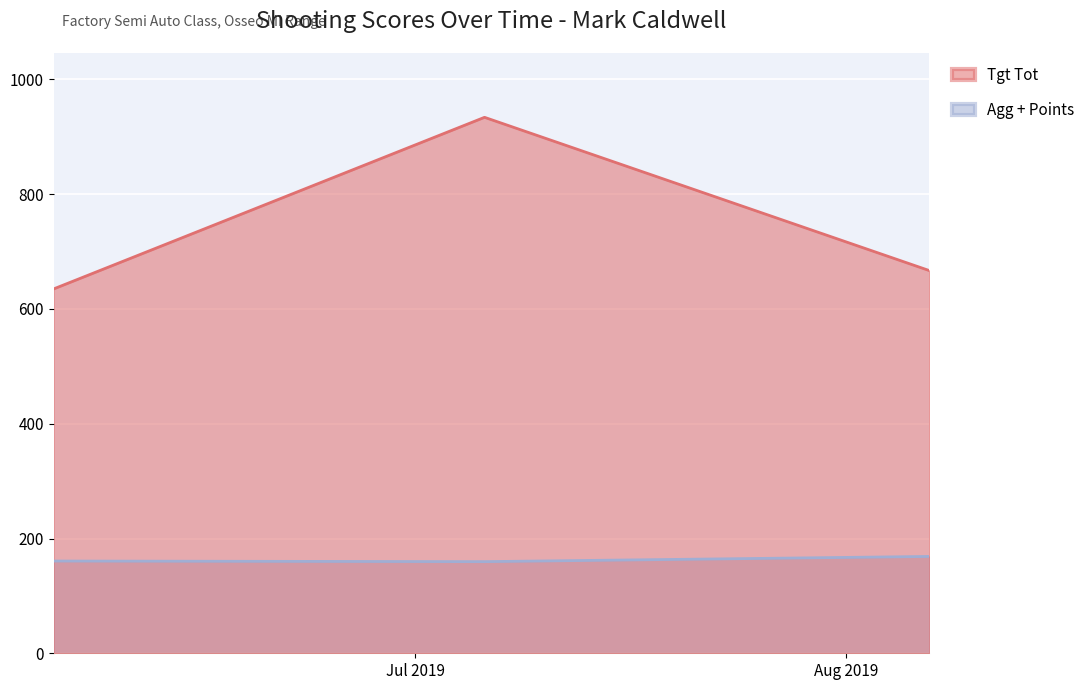

How many lines are shown in the chart?

2